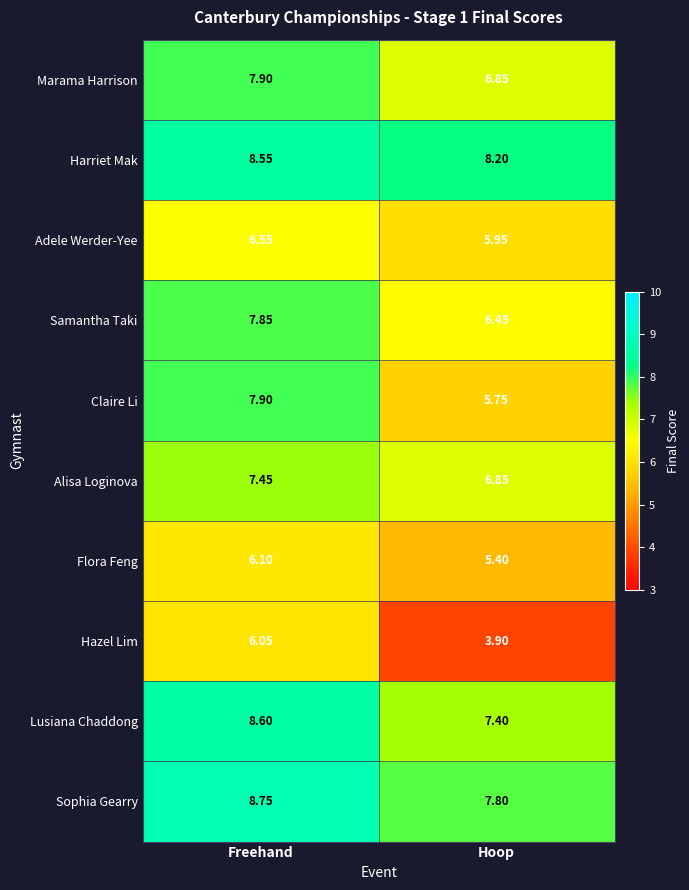

What is the total value across all series at Freehand?

75.7